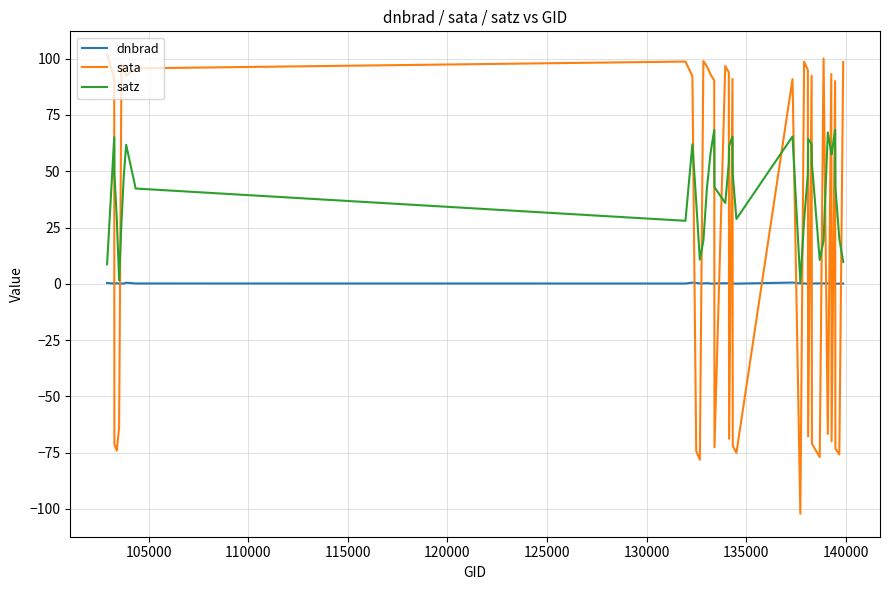

Rank the series by their maximum value, from highest to lowest.

sata, satz, dnbrad